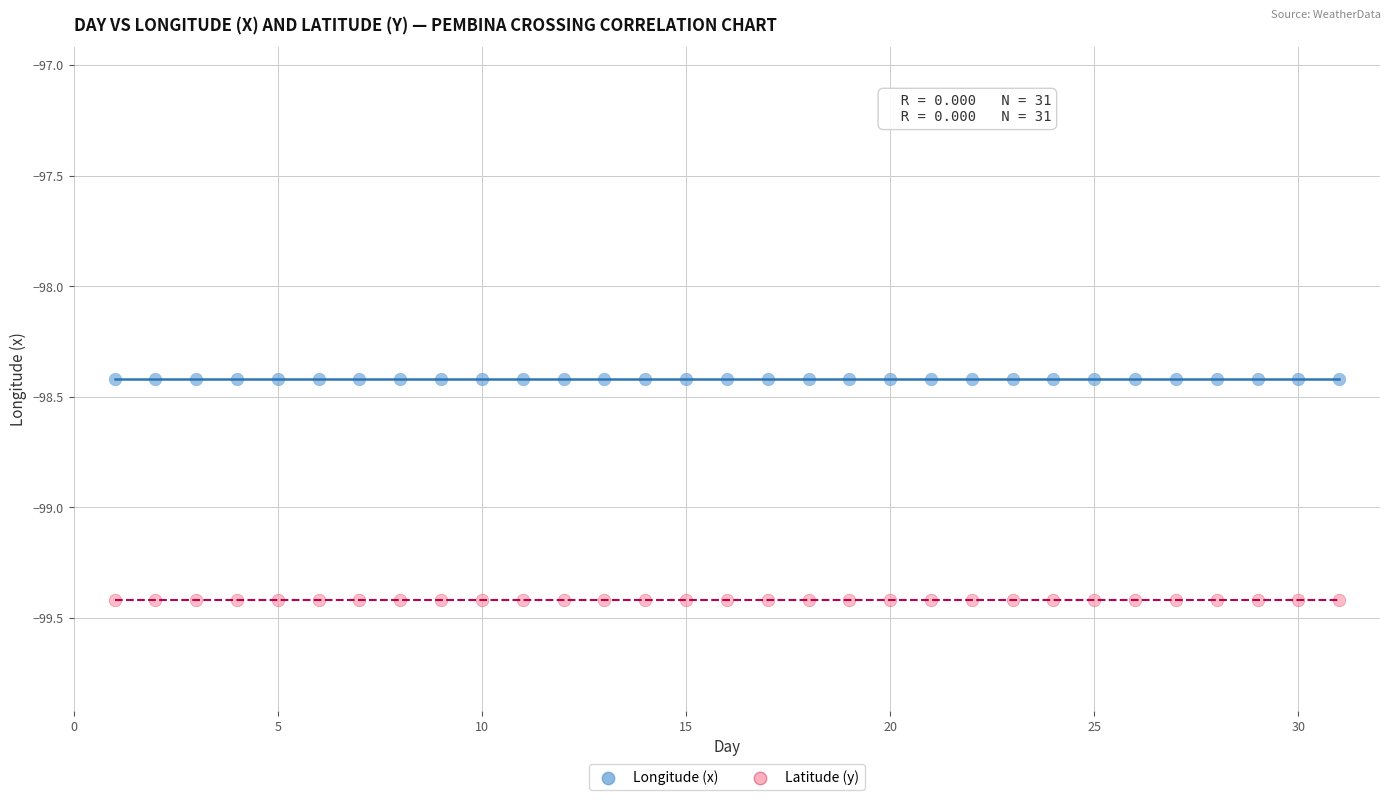

Which series contains the lowest Y value?

Latitude (y)